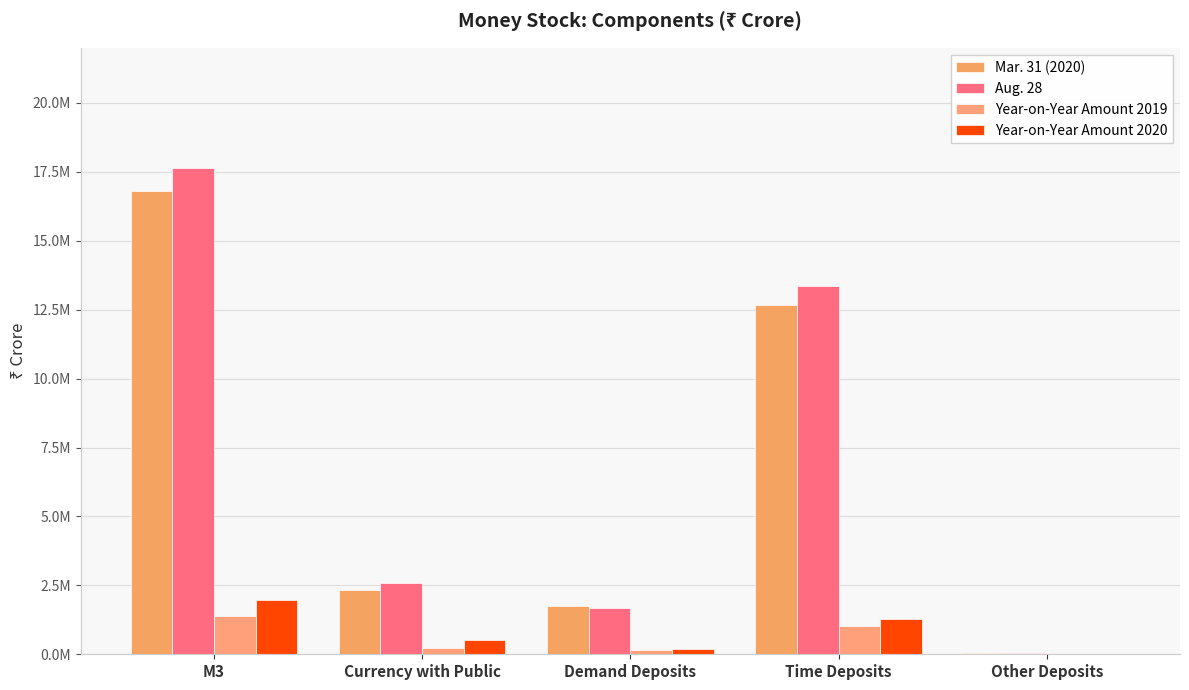

Does the chart contain stacked bars?

No